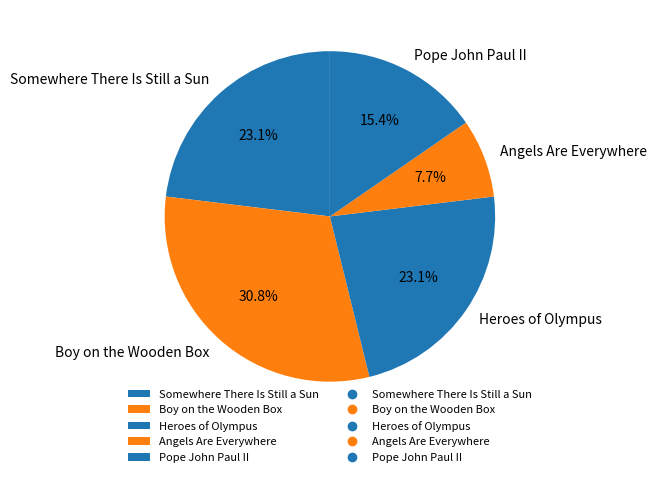

Does Boy on the Wooden Box account for over 50% of the chart?

No